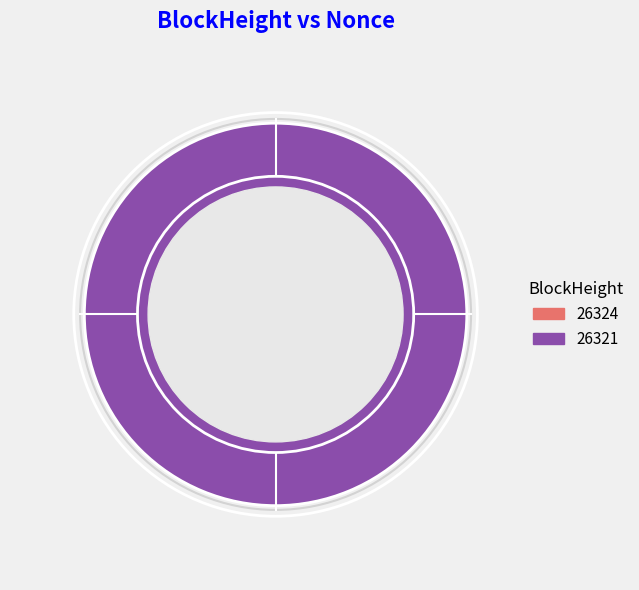

What percentage is the 26321 slice, to the nearest percent?

100%